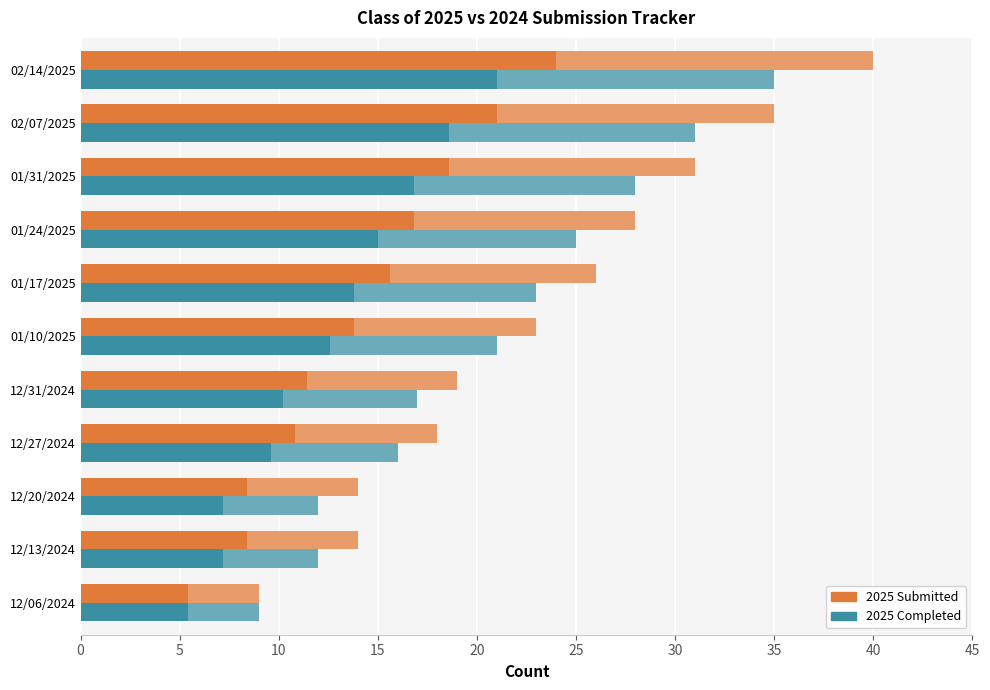

Are the bars grouped side by side (vs. stacked)?

Yes